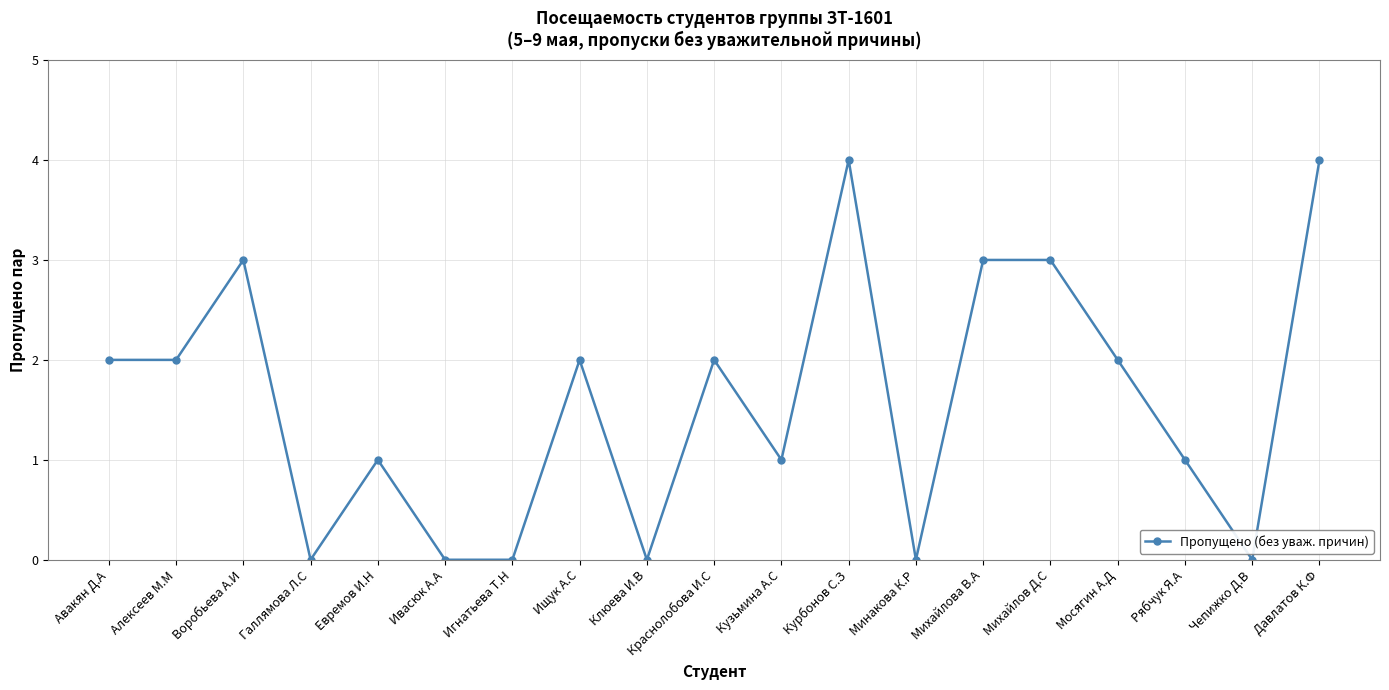

What is the sum of all values?

30